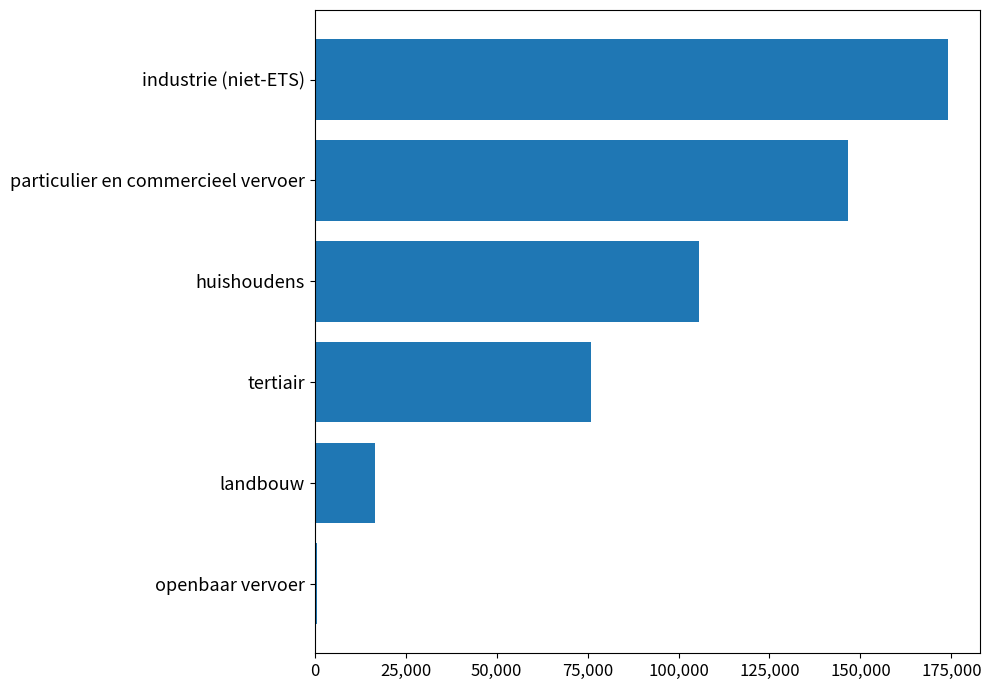

Between tertiair and huishoudens, which is larger?

huishoudens